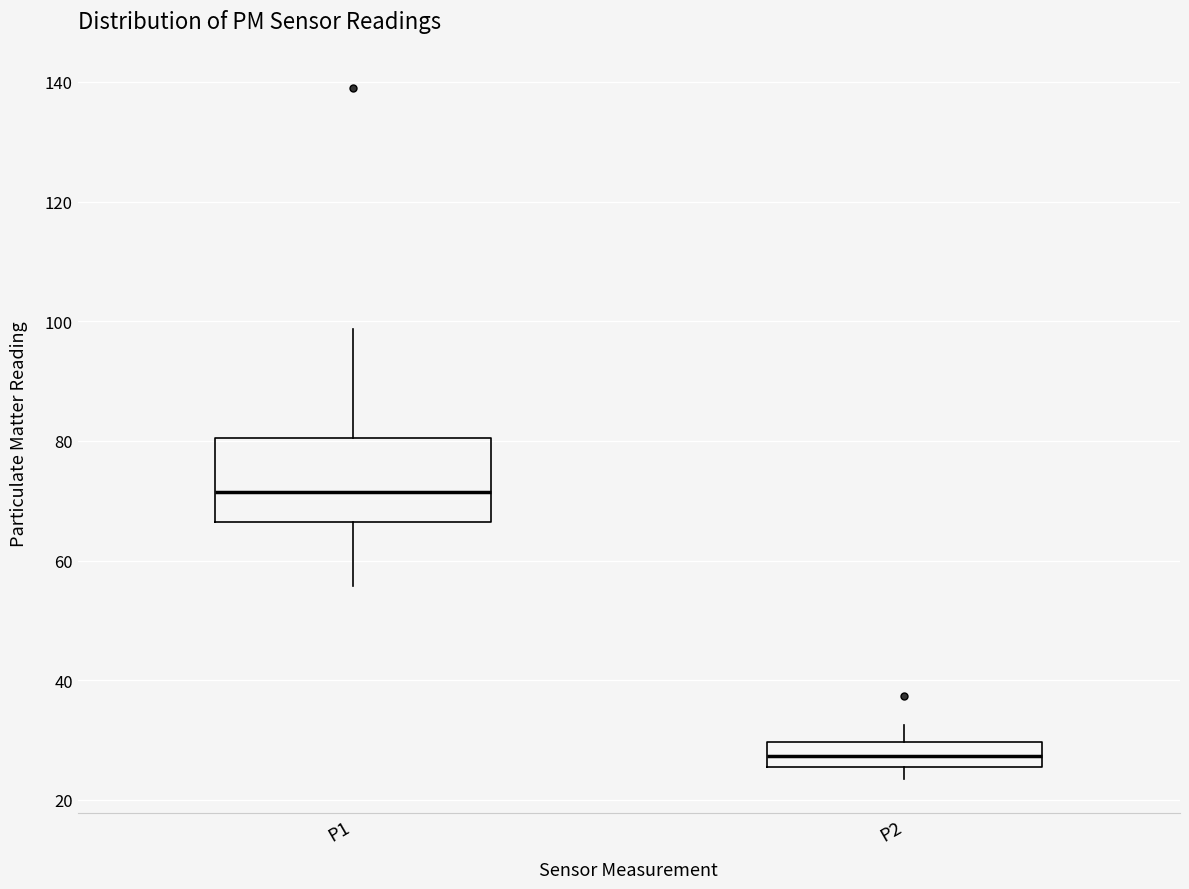

Reading left to right, transcribe this box plot: for each box, give where its median line is, the range the box spans, and where its two whiskers end, as read against the y-axis. The values are not printed on the chart, so give them approximately, as read against the axis.

P1: median 72, box 66 to 80, whiskers 56 to 98
P2: median 28, box 26 to 30, whiskers 24 to 32